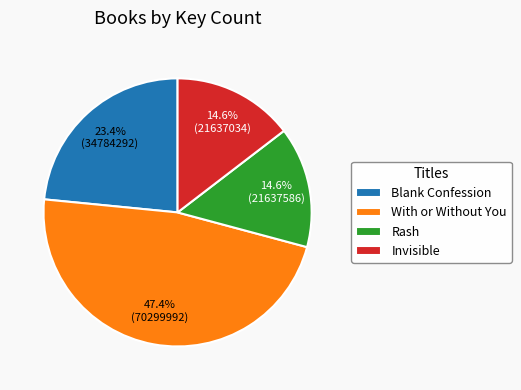

The With or Without You slice represents 38% of the pie. True or false?

False